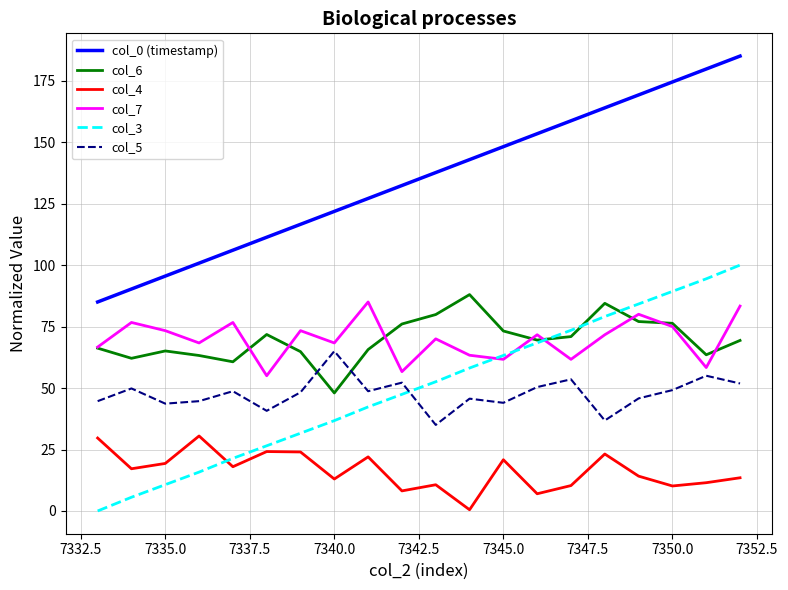

What is the maximum value for col_7?

85.0